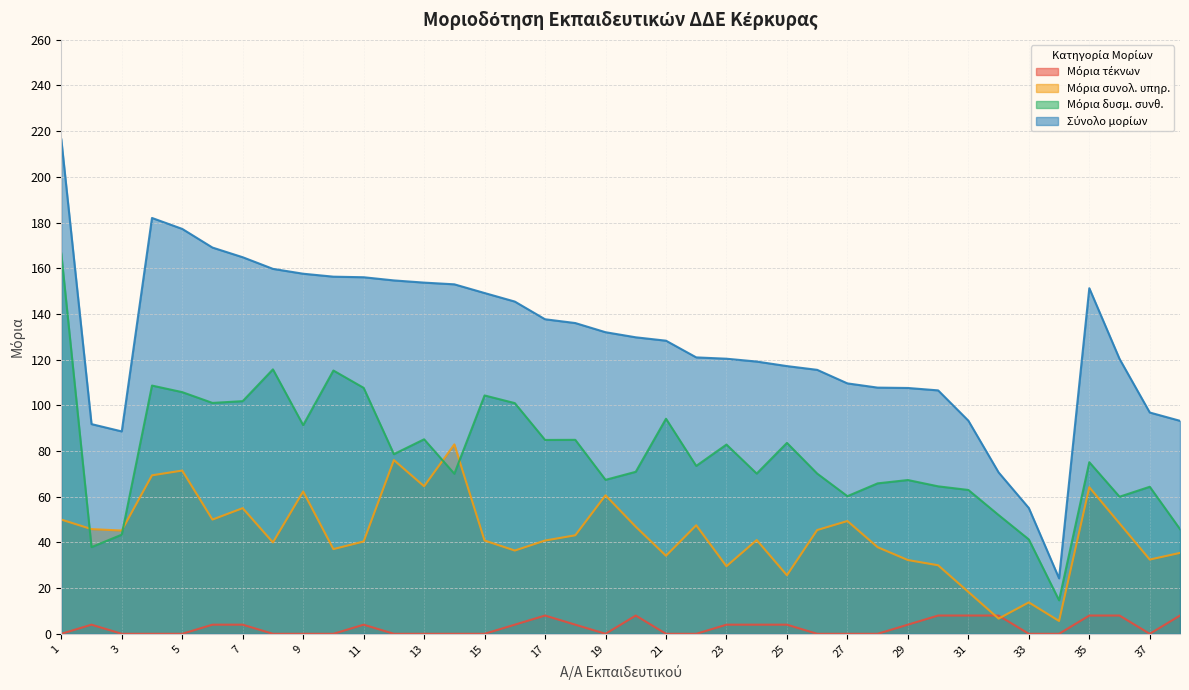

True or false: Μόρια τέκνων and Μόρια συνολ. υπηρ. cross at least once.

True